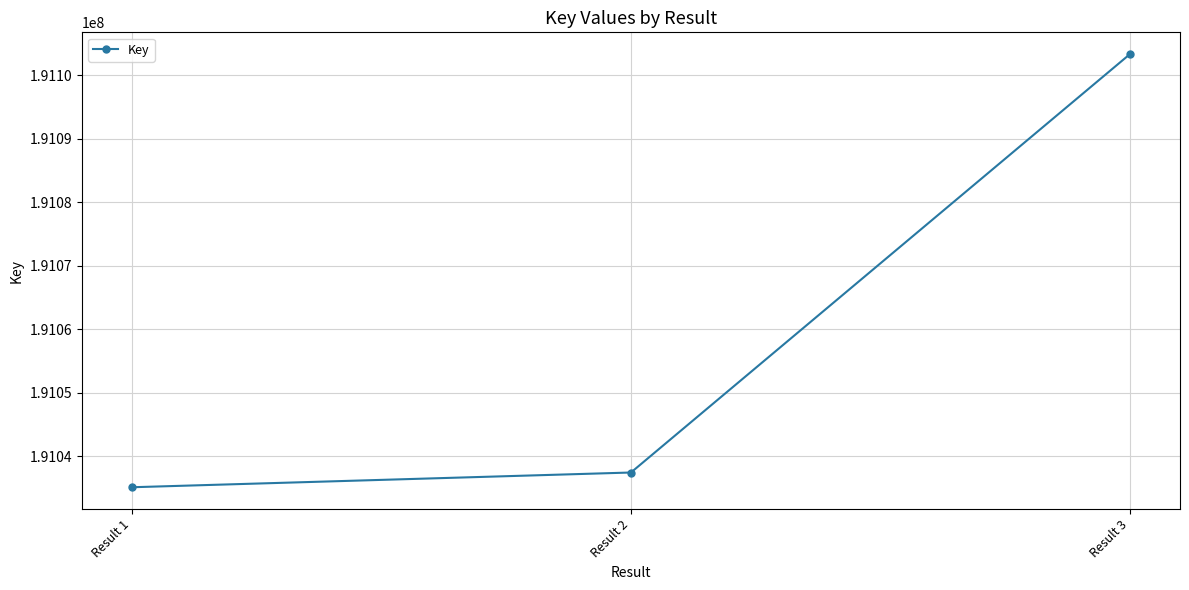

How many series are shown in this chart?

1